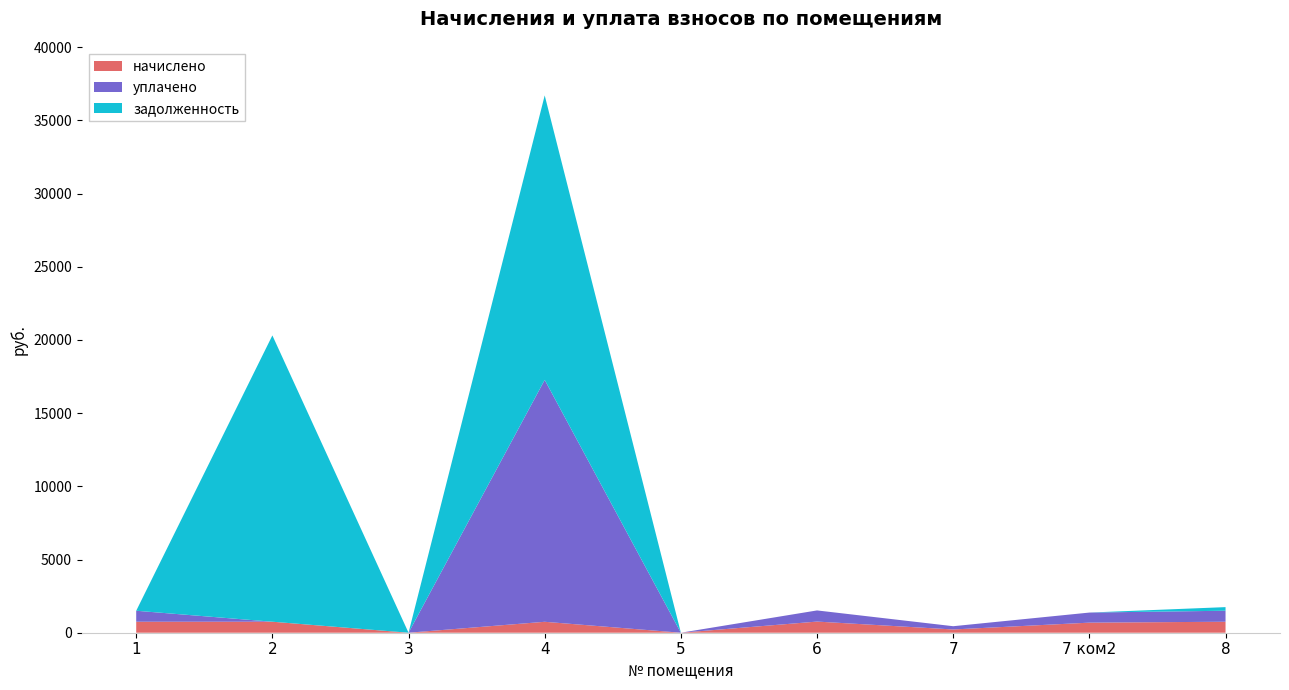

Reading left to right, transcribe all the data shown in this chart.

начислено: 750.5	752.1	0.0	747.3	0.0	761.6	222.6	688.5	750.5
уплачено: 750.5	0.0	0.0	16525.9	0.0	761.6	222.6	688.5	751.8
задолженность: 0.0	19559.3	0.0	19435.2	0.0	0.1	0.0	0.0	246.8